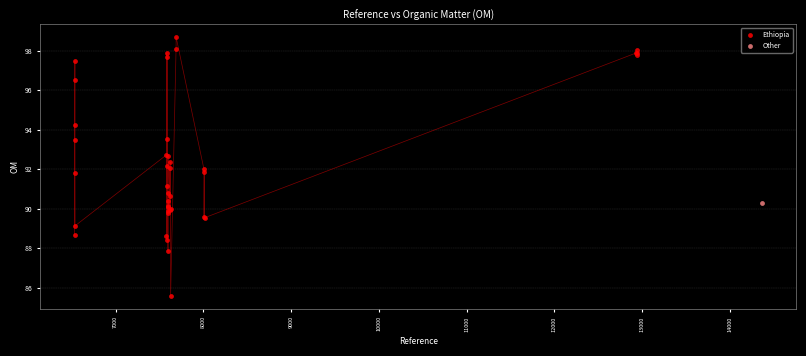

What are all the series names shown in the legend?

Ethiopia, Other